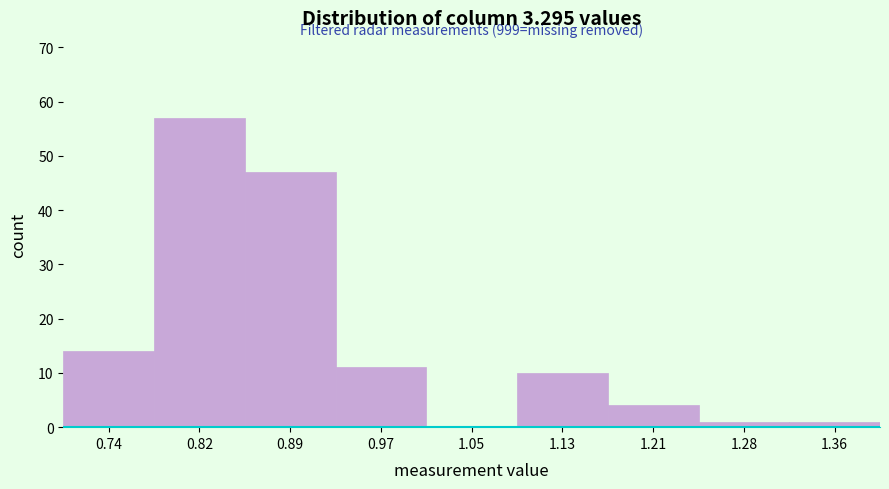

Which range on the x-axis has the tallest bar?

0.78 to 0.86